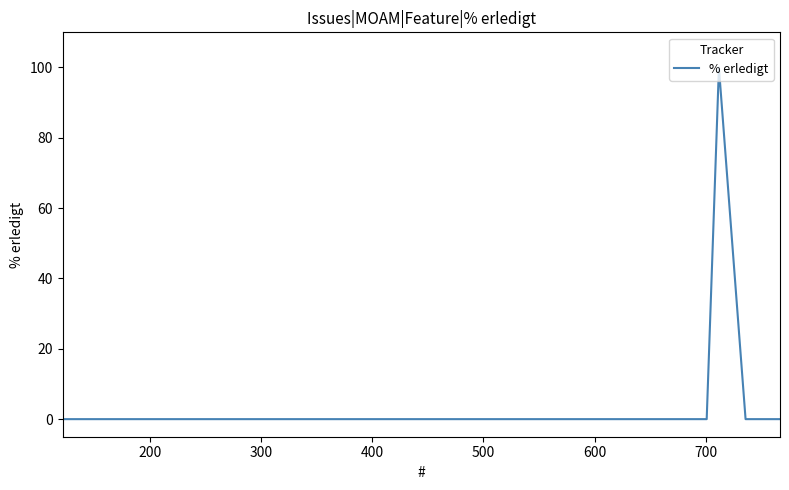

What is the difference between the maximum and minimum values?

100